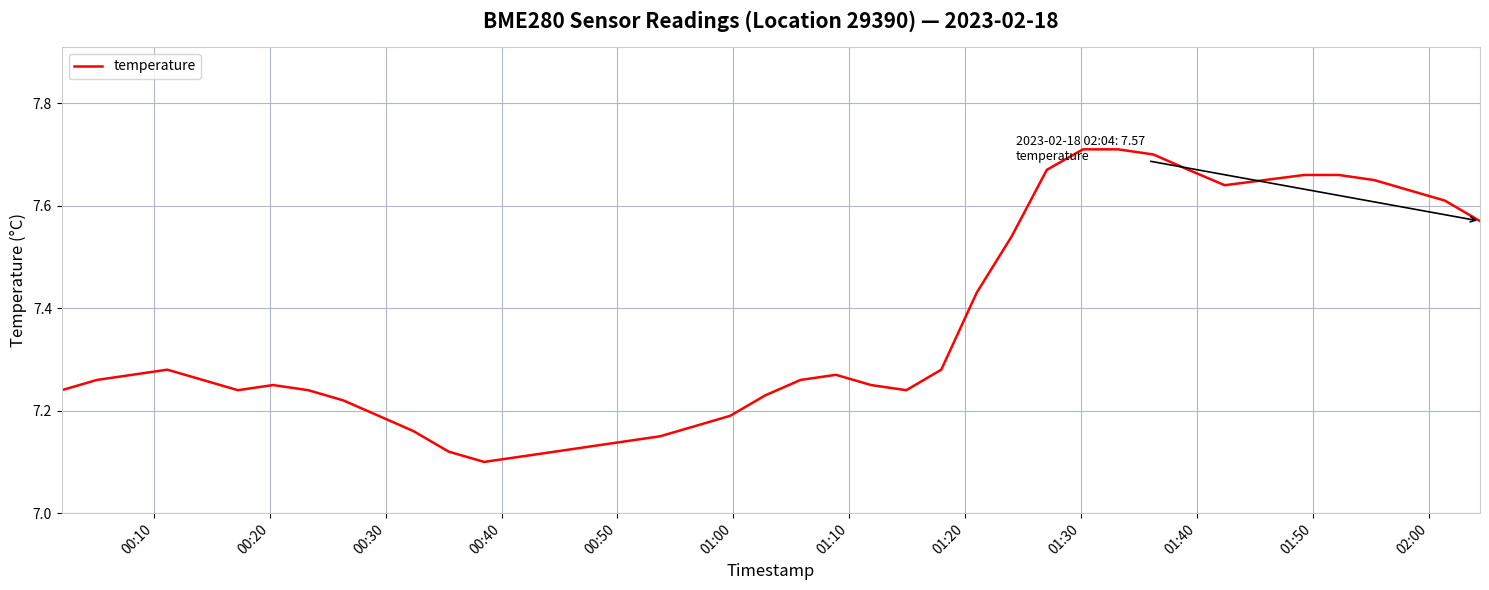

How many categories are shown in the chart?

40